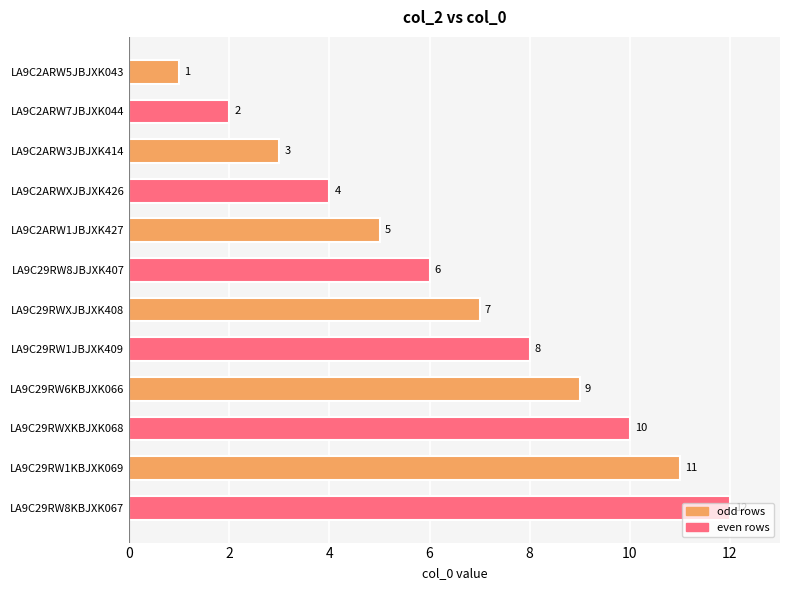

What is the change in value from LA9C2ARW5JBJXK043 to LA9C29RW8KBJXK067?

+11